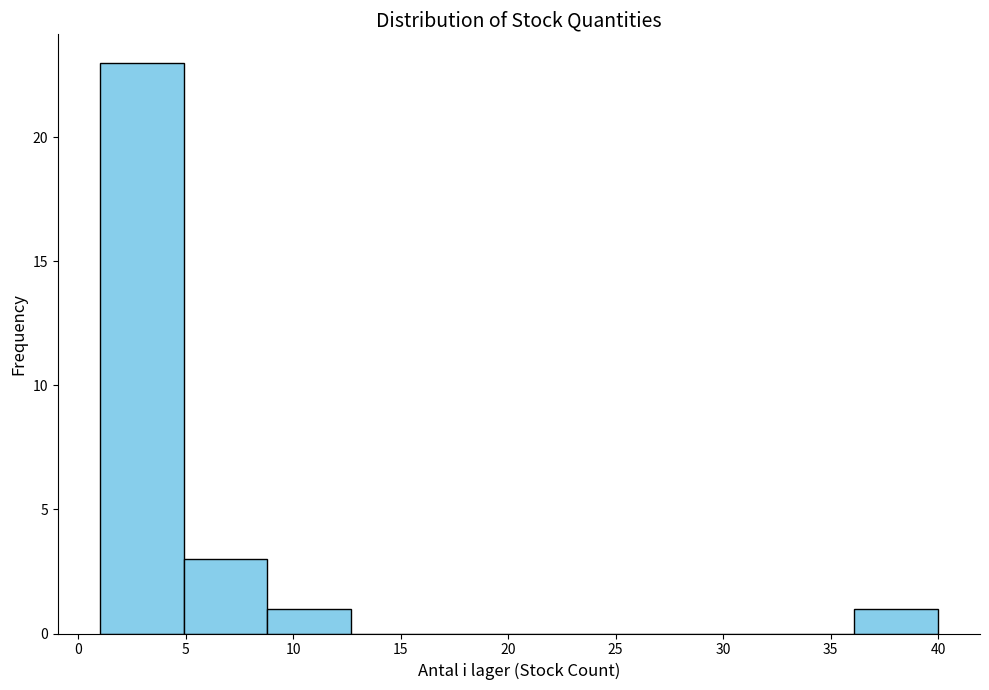

What is the height of the bar covering 1.0 to 4.9 on the x-axis? Neither the bar edges nor the heights are printed on the chart, so give them approximately, as read against the axes.

23